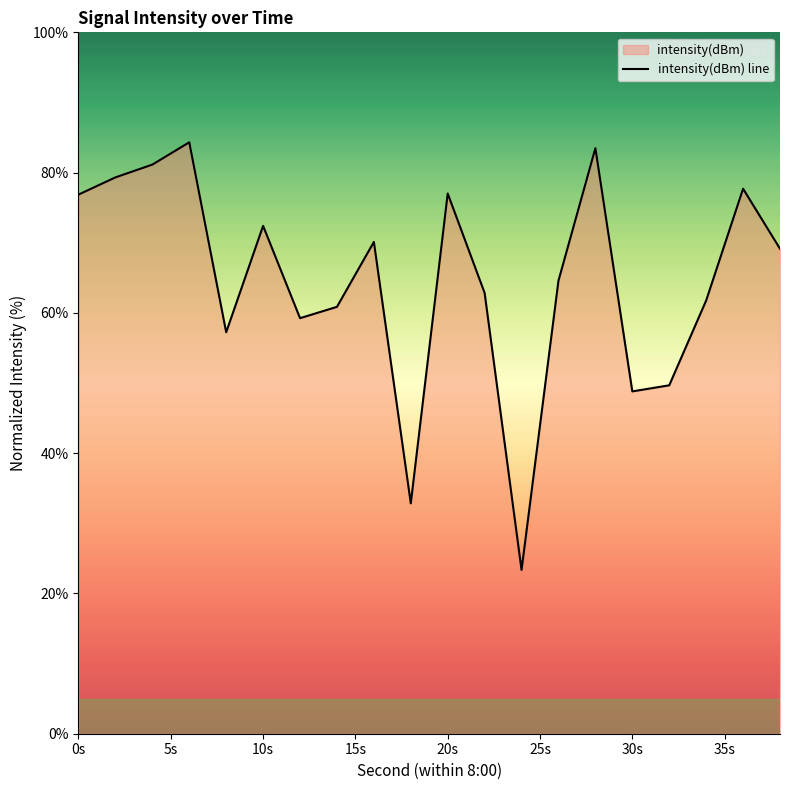

What is the smallest value displayed?

23.3